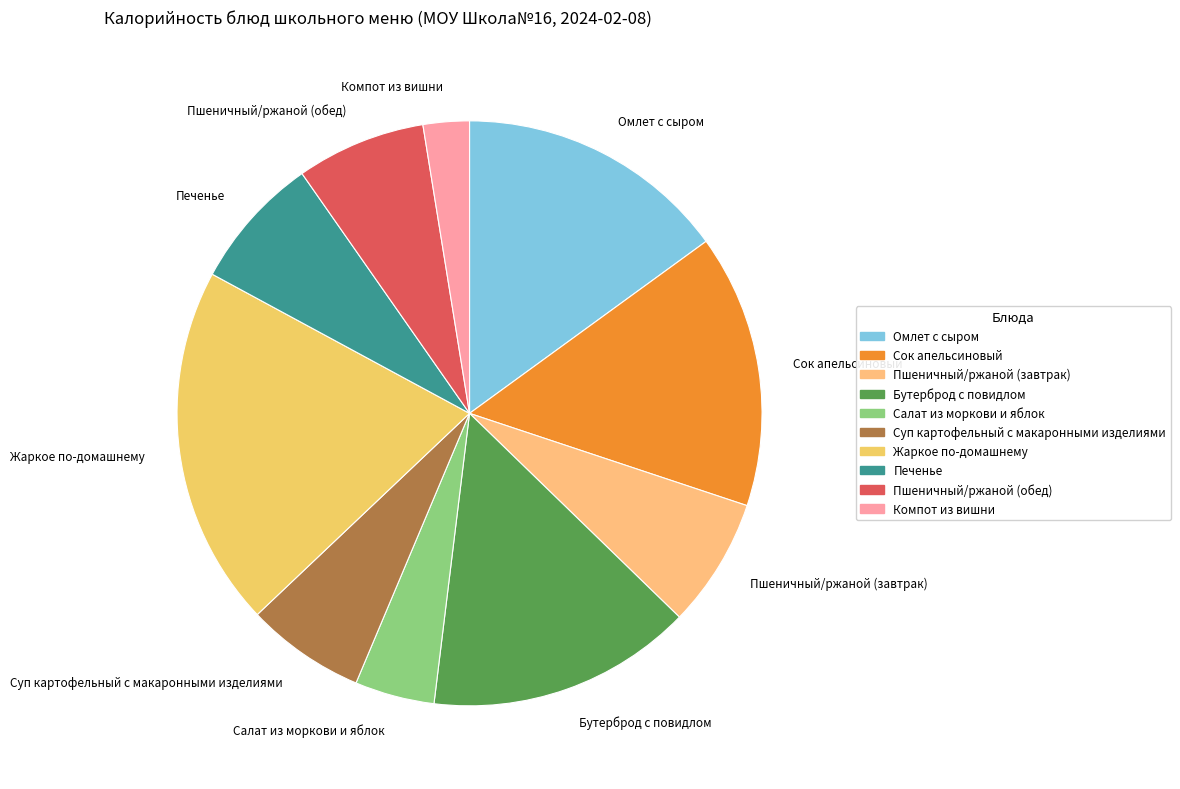

Which has a higher value, Пшеничный/ржаной (завтрак) or Компот из вишни?

Пшеничный/ржаной (завтрак)